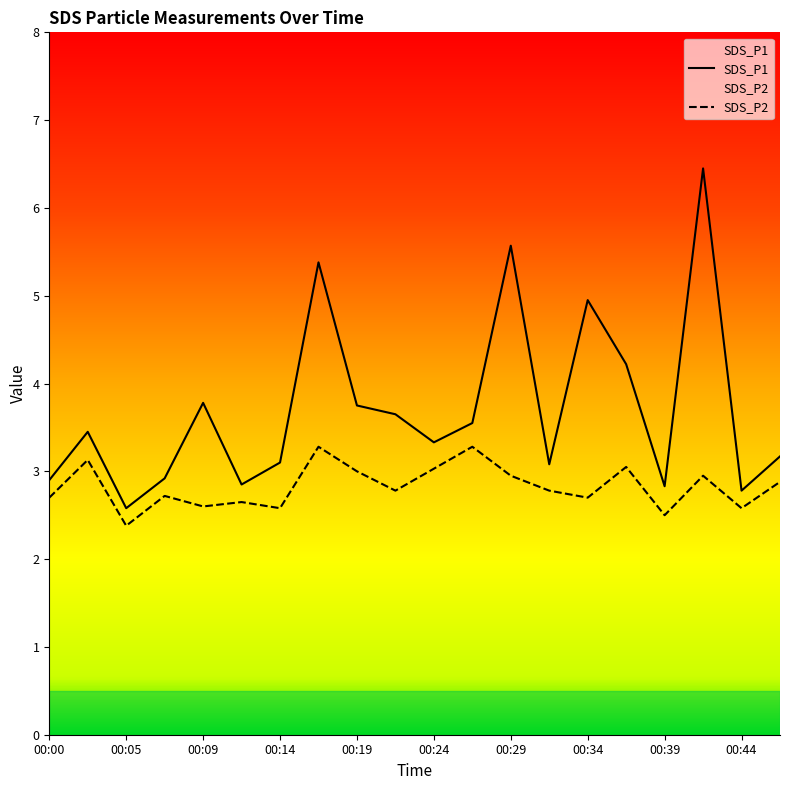

Which series has the widest spread of values?

SDS_P1